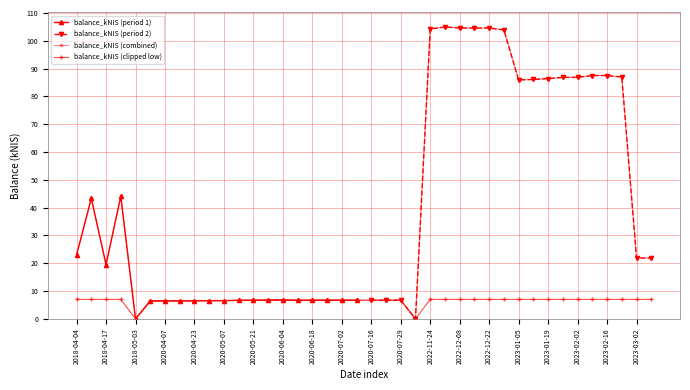

The value of balance_kNIS (period 1) at 2020-06-04 is 6.8. True or false?

True